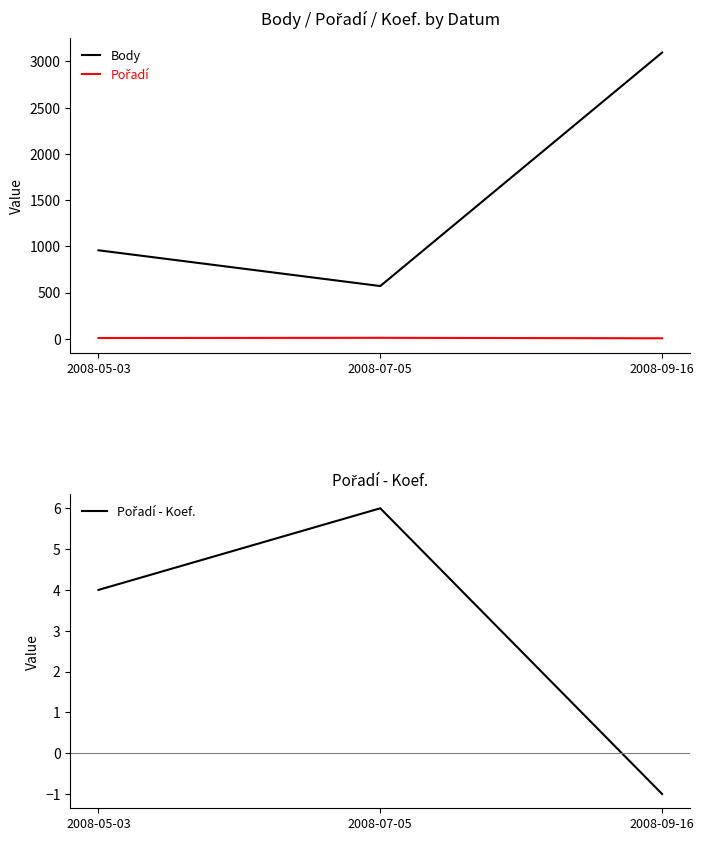

What is the smallest value displayed?

-1